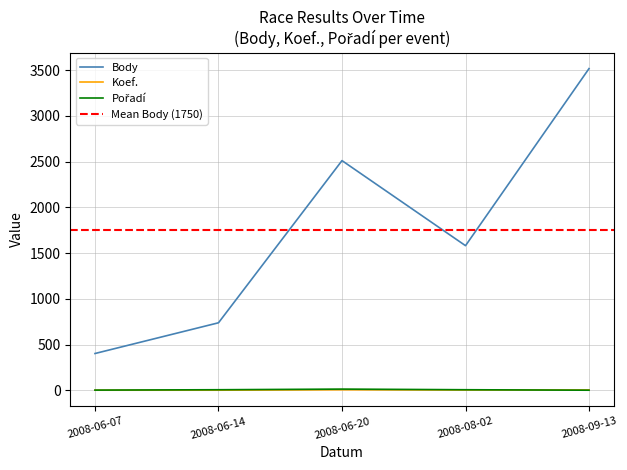

Is this an area chart (filled region under the line)?

No